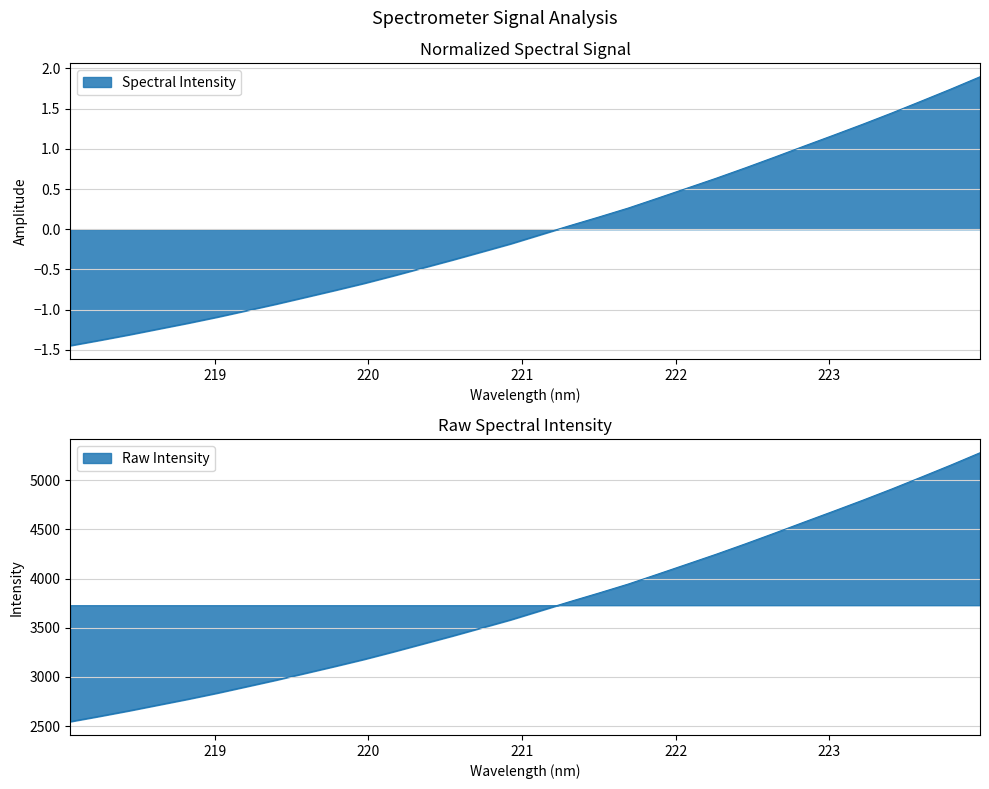

Does the chart have visible grid lines?

Yes